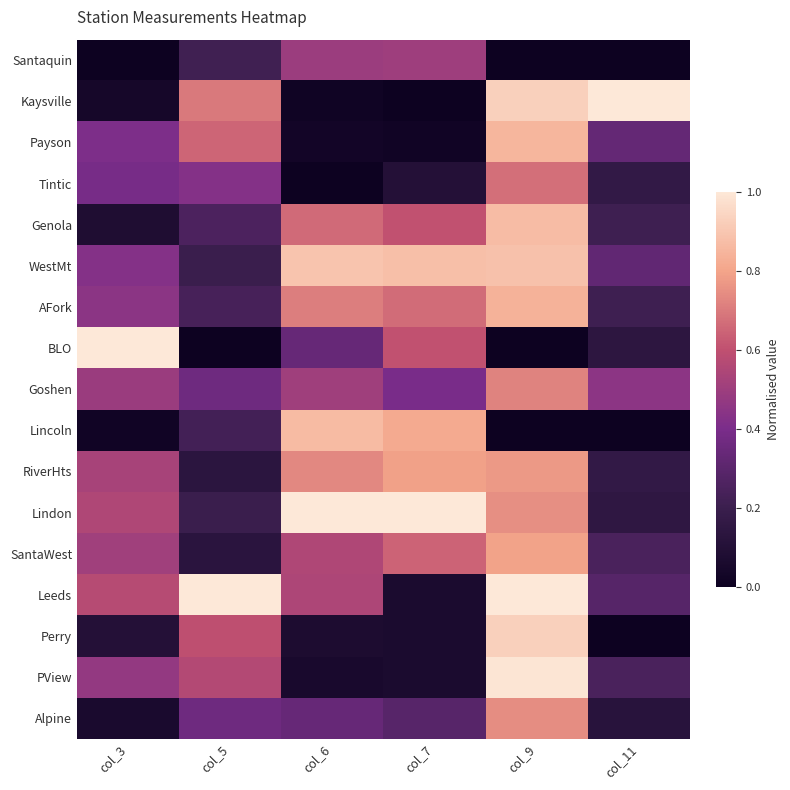

At col_5, list the series in order from largest to smallest.

Leeds, Kaysville, Payson, Perry, PView, Tintic, Goshen, Alpine, Genola, AFork, Lincoln, Santaquin, WestMt, Lindon, RiverHts, SantaWest, BLO